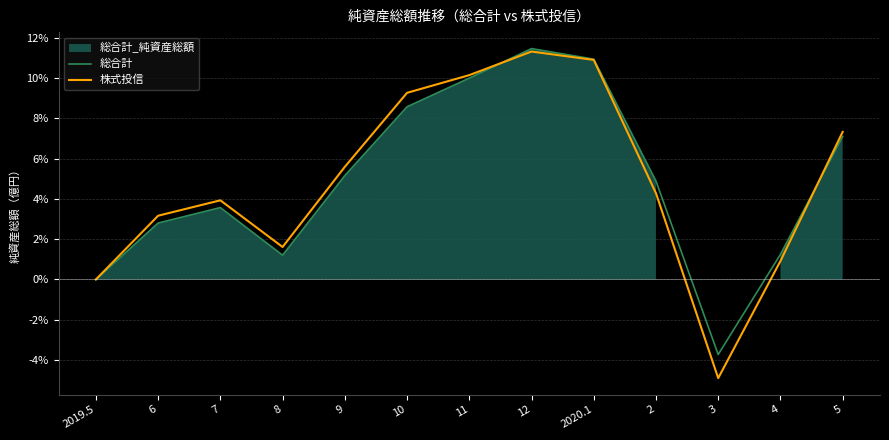

What are all the series names shown in the legend?

総合計, 株式投信